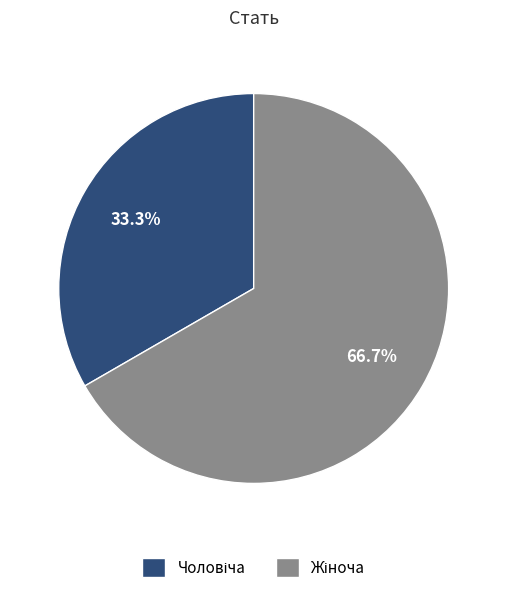

Is there any slice that represents more than half of the pie?

Yes